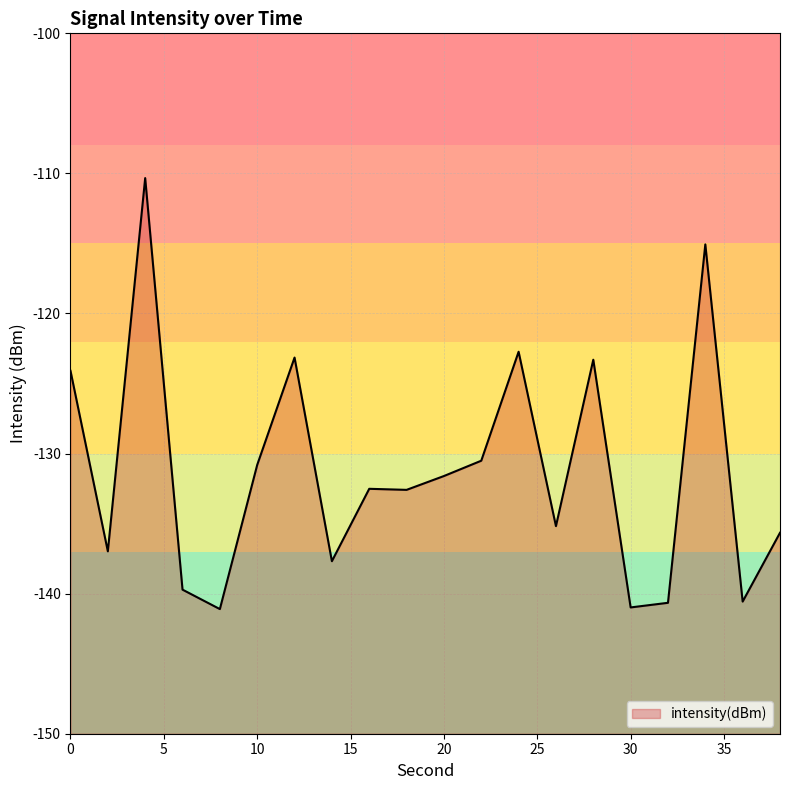

What is the difference between the maximum and minimum values?

30.8